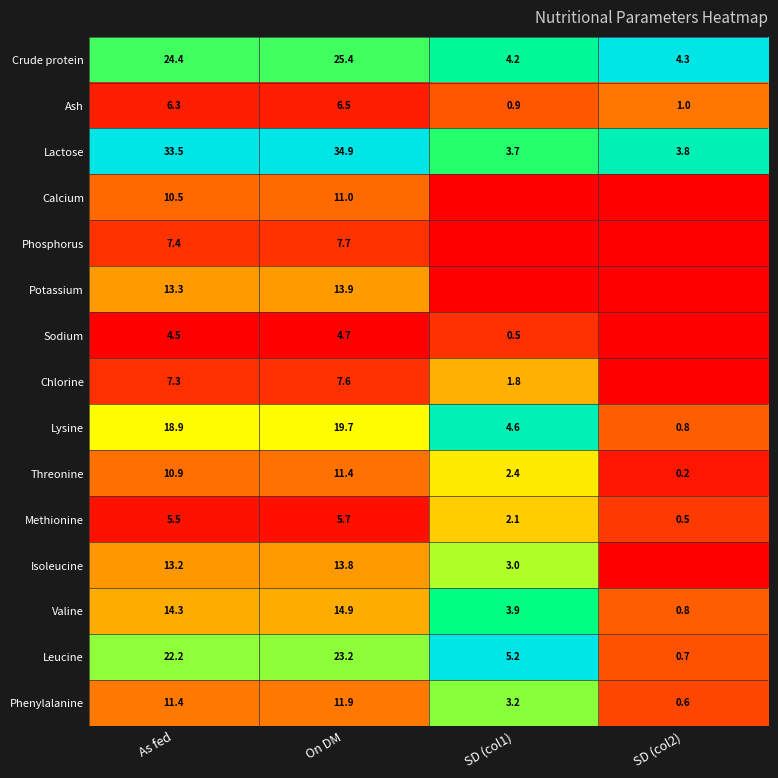

At which label is Lactose closest to 19?

As fed